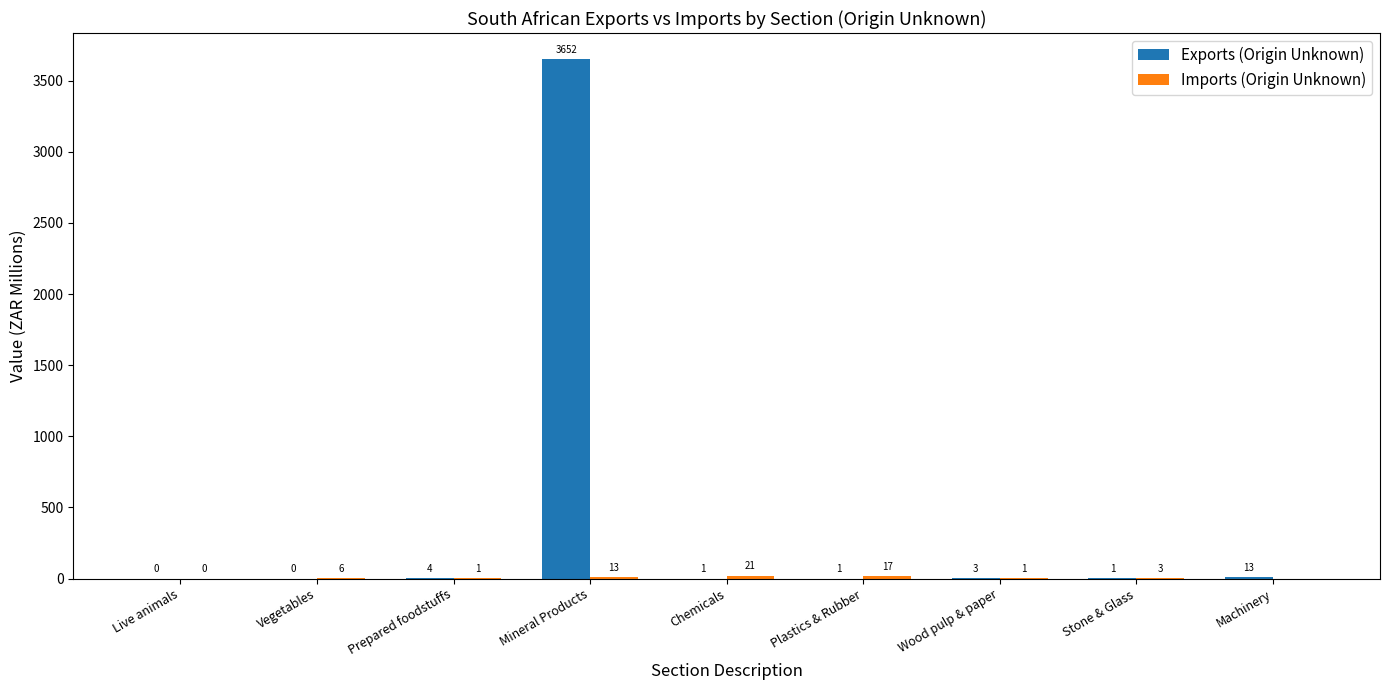

Which category has the highest value in the Exports (Origin Unknown) series?

Mineral Products